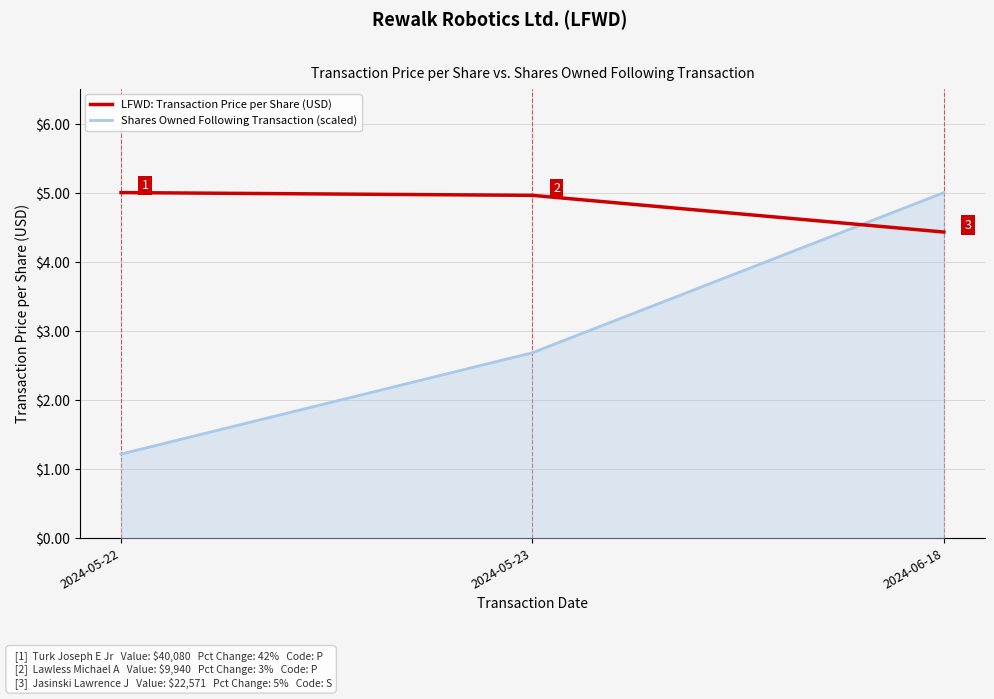

What is the average value of the Shares Owned Following Transaction (scaled) series?

3.0